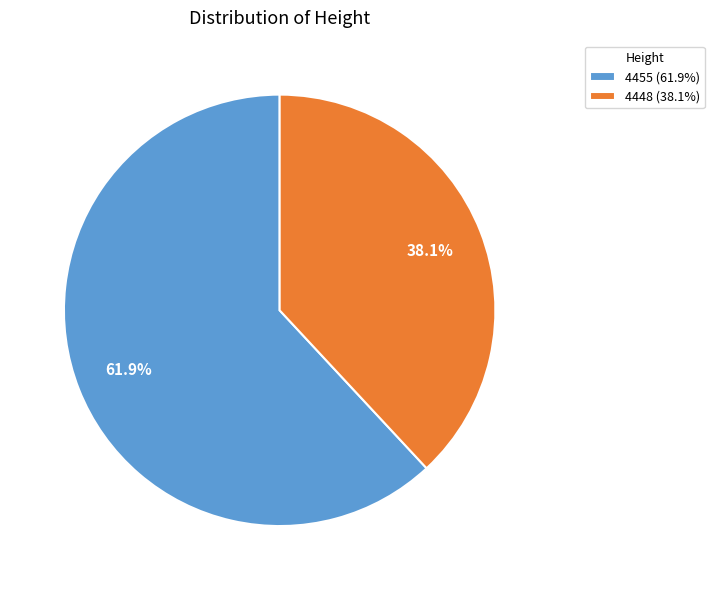

The 4455 slice represents 67% of the pie. True or false?

False